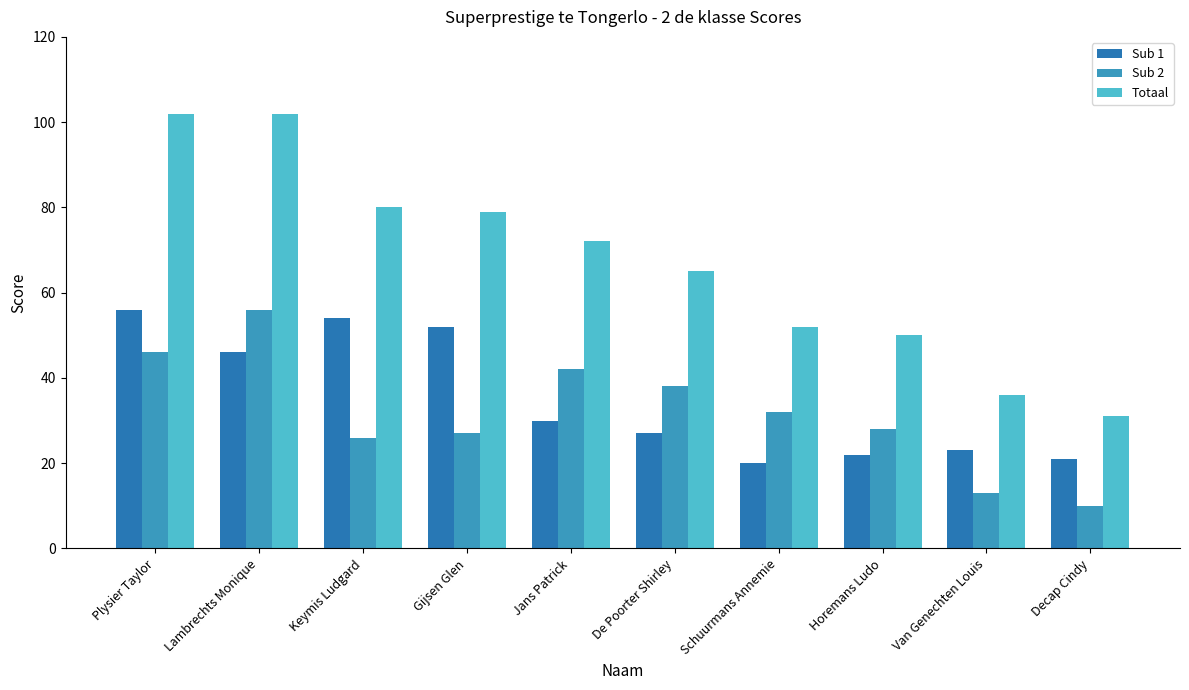

Reading left to right, transcribe all the data shown in this chart.

Sub 1: 56	46	54	52	30	27	20	22	23	21
Sub 2: 46	56	26	27	42	38	32	28	13	10
Totaal: 102	102	80	79	72	65	52	50	36	31